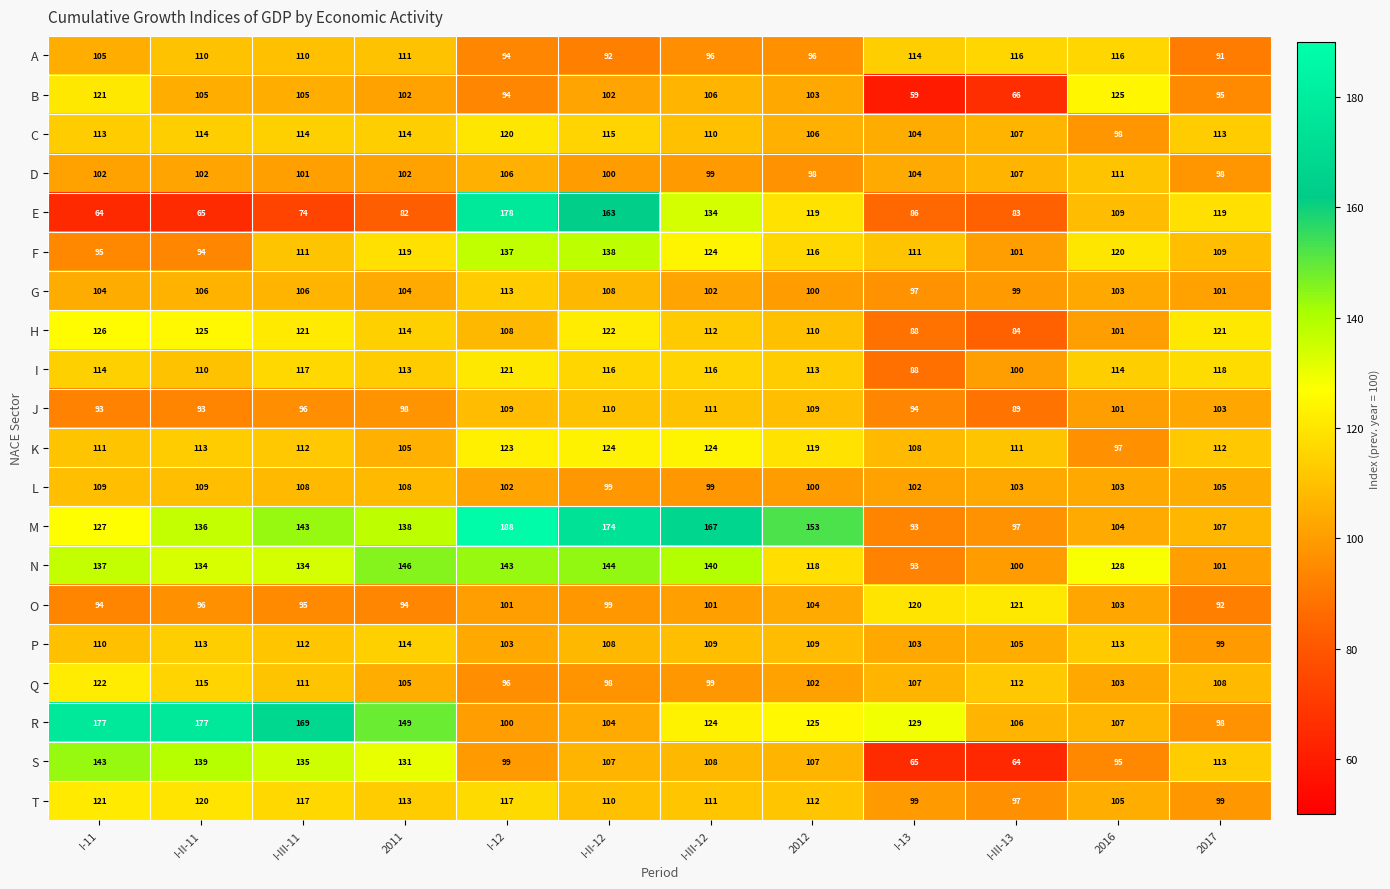

At how many categories does at least one series exceed 171?

4